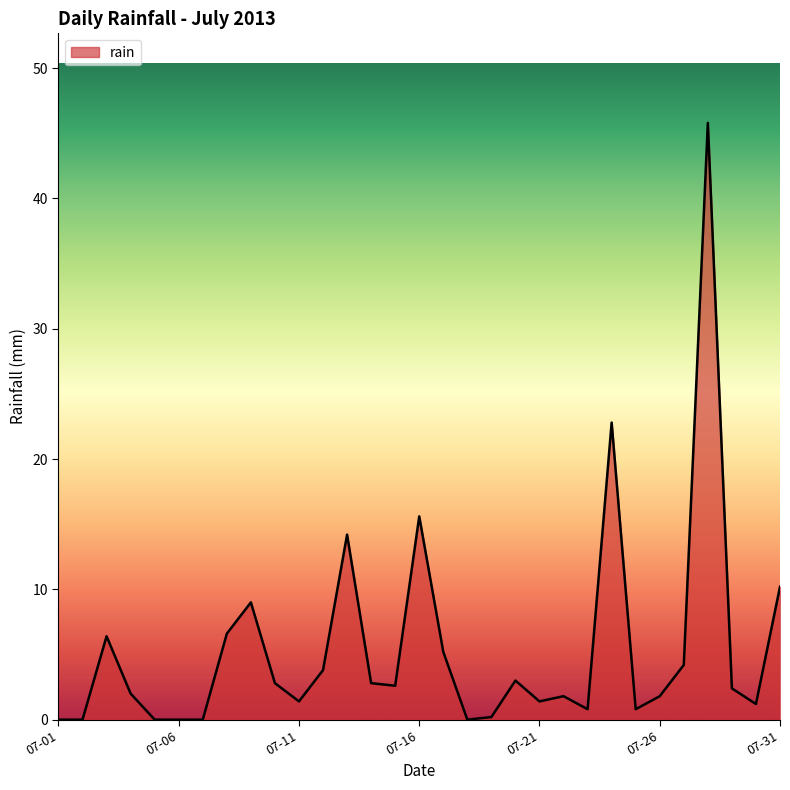

What is the maximum value shown in the chart?

45.8